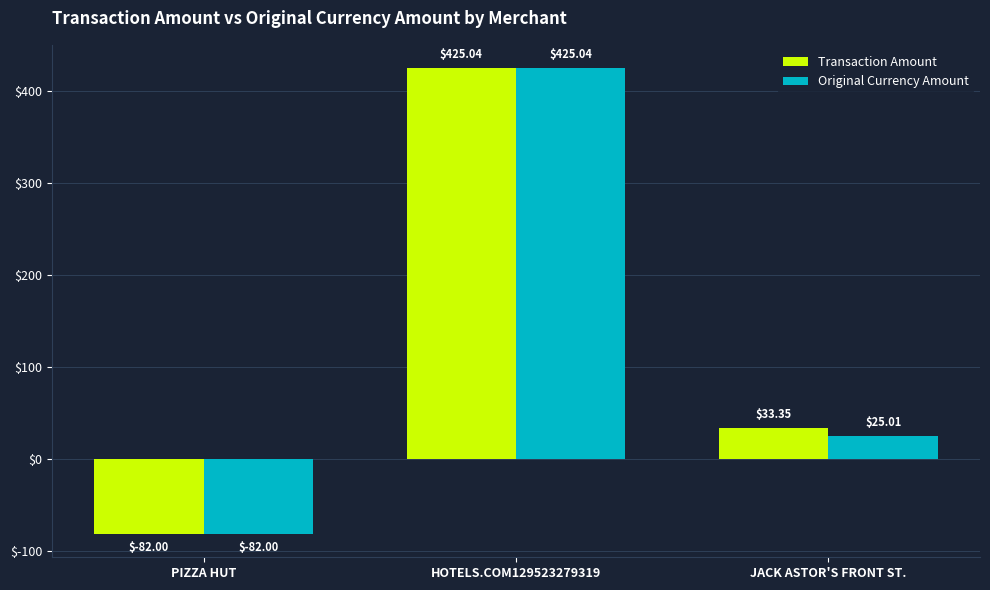

How many series are shown in this chart?

2